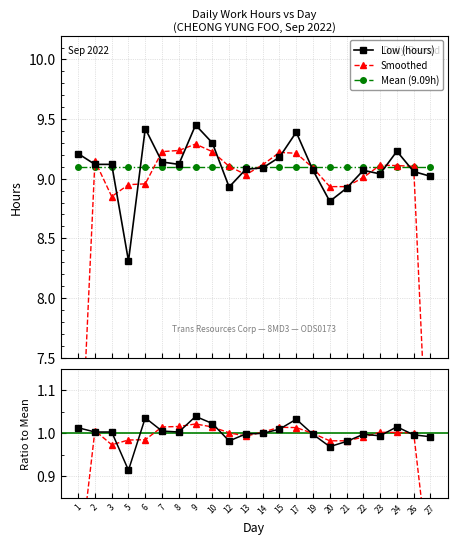

Which series changed the most between 21 and 27?

Smoothed